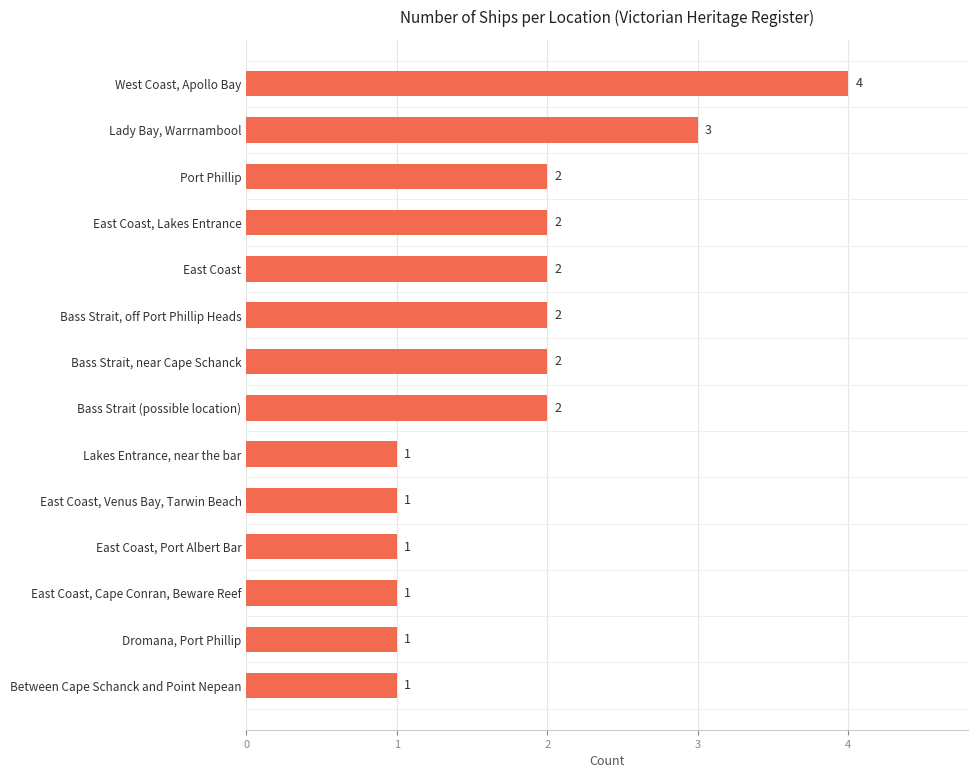

What is the value of the 3rd bar from the top?

2